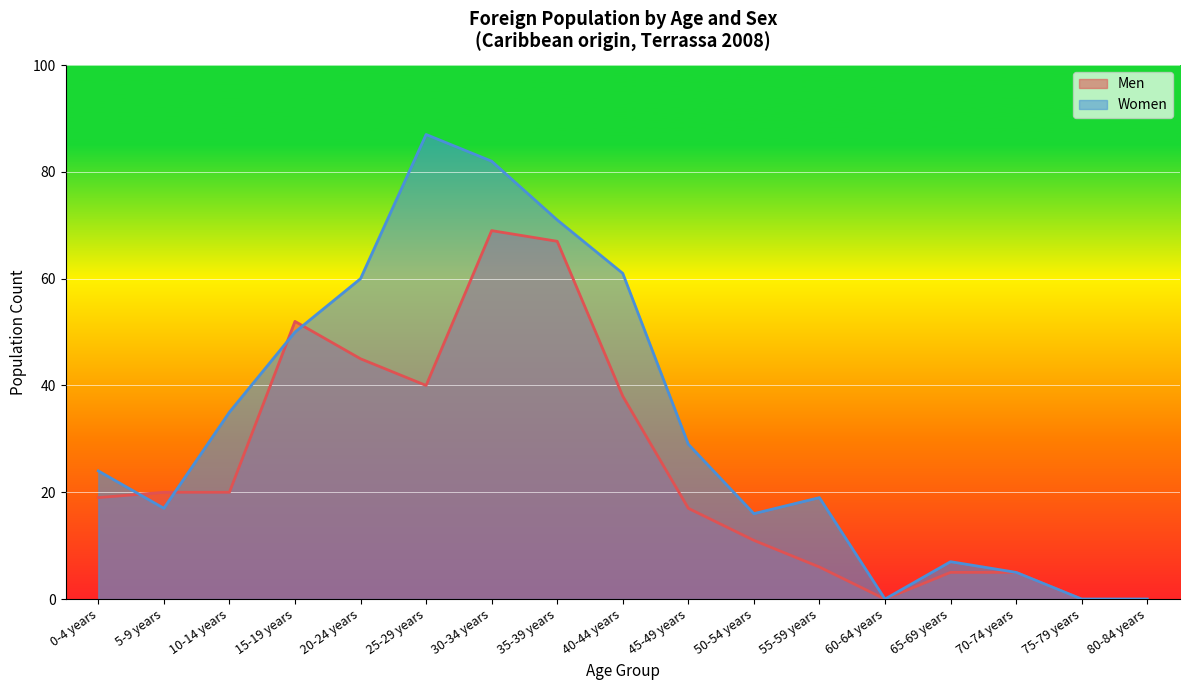

How many values in the Men series exceed 19?

8